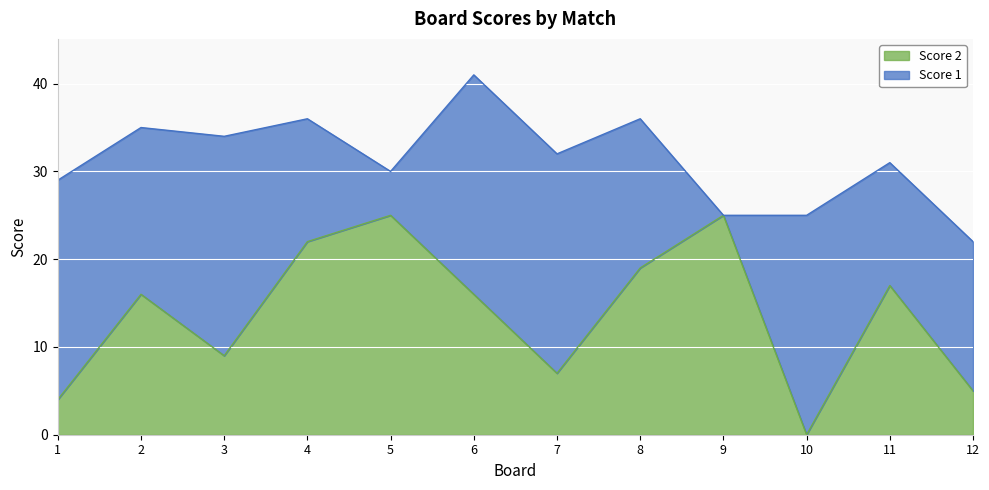

What is the sum of the values at 9 and 5?

50